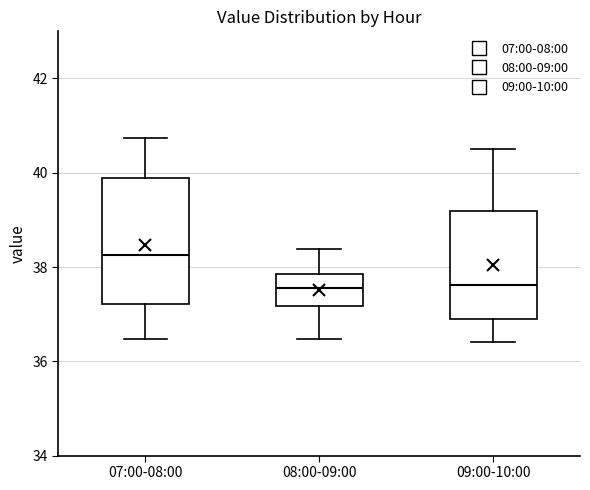

Where does the upper whisker of the box for 07:00-08:00 end on the y-axis? The values are not printed on the chart, so give them approximately, as read against the axis.

40.8